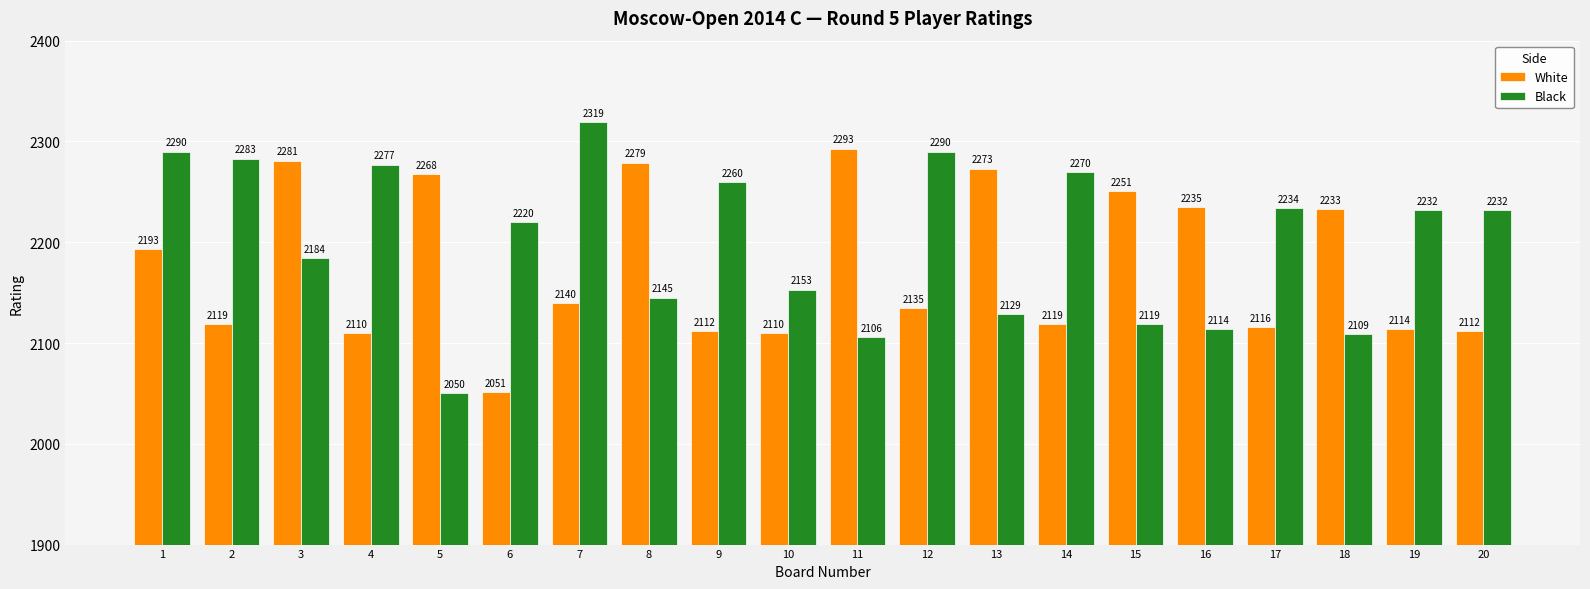

The value of White at 14 is 2119. True or false?

True